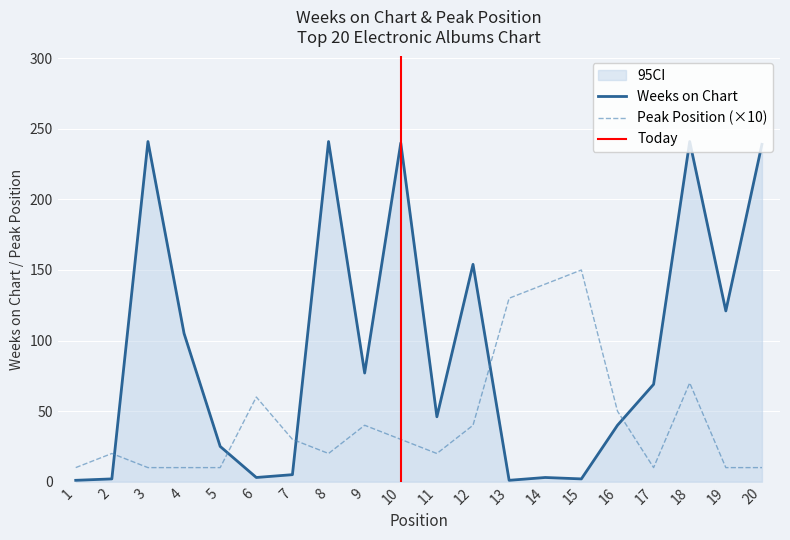

What is the value of the Weeks on Chart point at the 13th from the left?

1